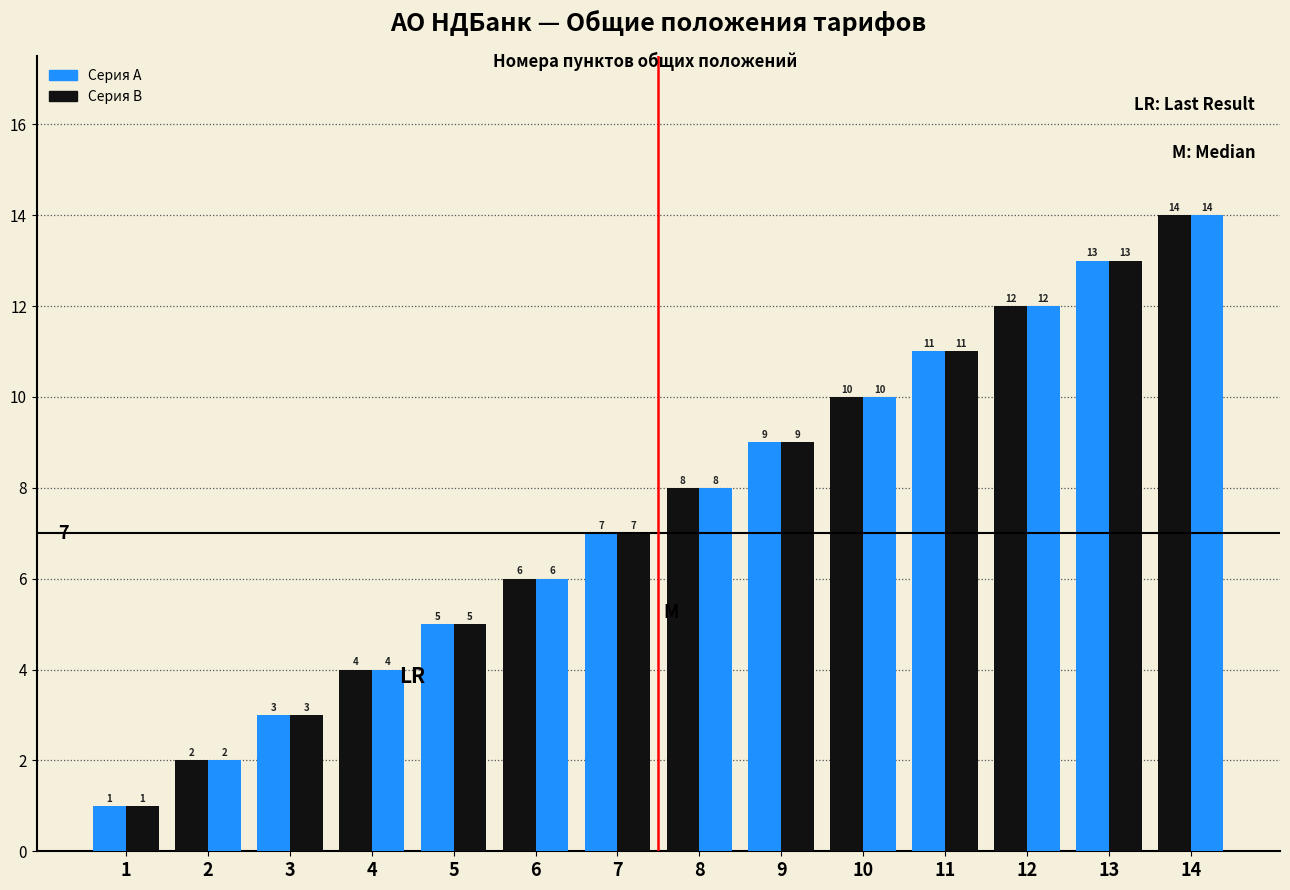

What is the difference between the Серия A values at 6 and 1?

5